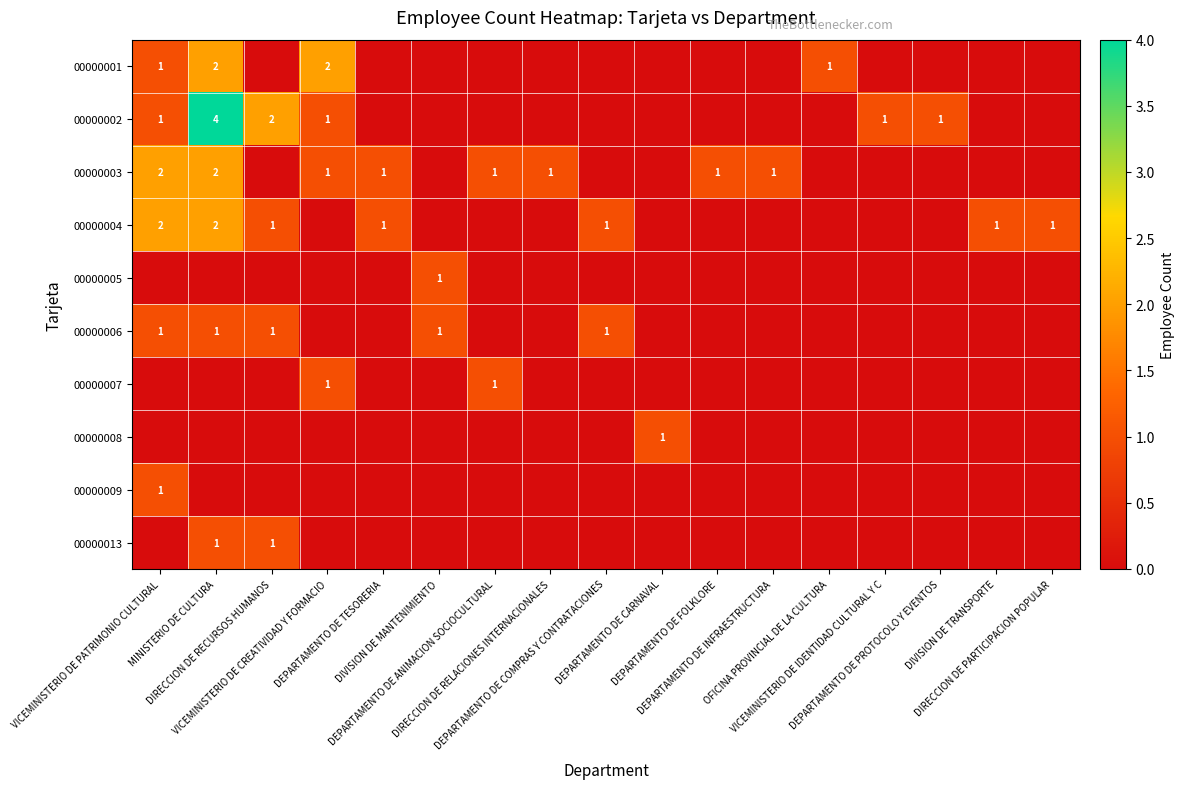

What is the total value across all series at DEPARTAMENTO DE COMPRAS Y CONTRATACIONES?

2